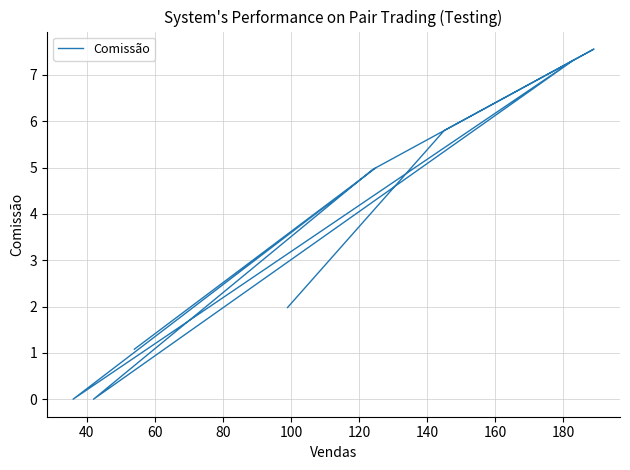

What is the average value?

3.7